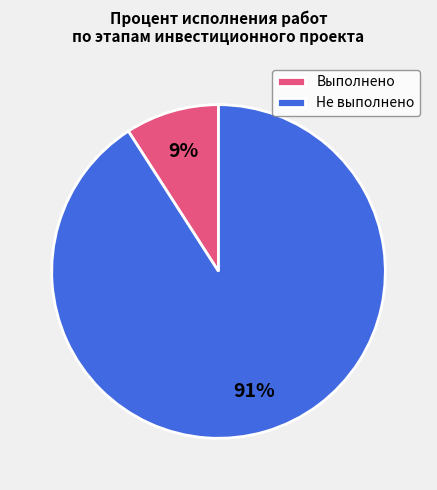

Rank the categories by value from highest to lowest.

Не выполнено, Выполнено